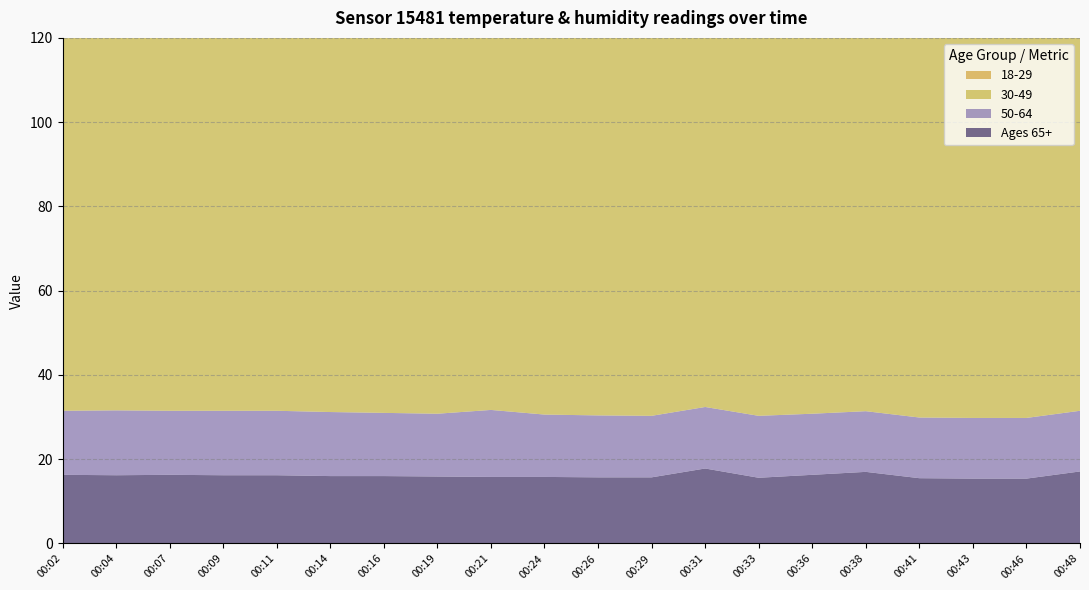

Reading left to right, transcribe all the data shown in this chart.

Ages 65+: 00:02=16.3	00:04=16.2	00:07=16.3	00:09=16.2	00:11=16.2	00:14=16.0	00:16=16.0	00:19=15.9	00:21=15.8	00:24=15.8	00:26=15.7	00:29=15.7	00:31=17.8	00:33=15.6	00:36=16.3	00:38=17.0	00:41=15.5	00:43=15.4	00:46=15.4	00:48=17.1
50-64: 00:02=15.2	00:04=15.4	00:07=15.2	00:09=15.3	00:11=15.3	00:14=15.2	00:16=15.0	00:19=14.9	00:21=15.9	00:24=14.8	00:26=14.7	00:29=14.6	00:31=14.6	00:33=14.7	00:36=14.5	00:38=14.4	00:41=14.4	00:43=14.4	00:46=14.4	00:48=14.4
30-49: 00:02=99.9	00:04=99.9	00:07=99.9	00:09=99.9	00:11=99.9	00:14=99.9	00:16=99.9	00:19=99.9	00:21=99.9	00:24=99.9	00:26=99.9	00:29=99.9	00:31=99.9	00:33=99.9	00:36=99.9	00:38=99.9	00:41=99.9	00:43=99.9	00:46=99.9	00:48=99.9
18-29: 00:02=50.9	00:04=50.9	00:07=50.9	00:09=50.9	00:11=50.9	00:14=50.9	00:16=50.9	00:19=50.9	00:21=50.9	00:24=50.9	00:26=50.9	00:29=50.9	00:31=50.9	00:33=50.9	00:36=50.9	00:38=50.9	00:41=50.9	00:43=50.9	00:46=50.9	00:48=50.9